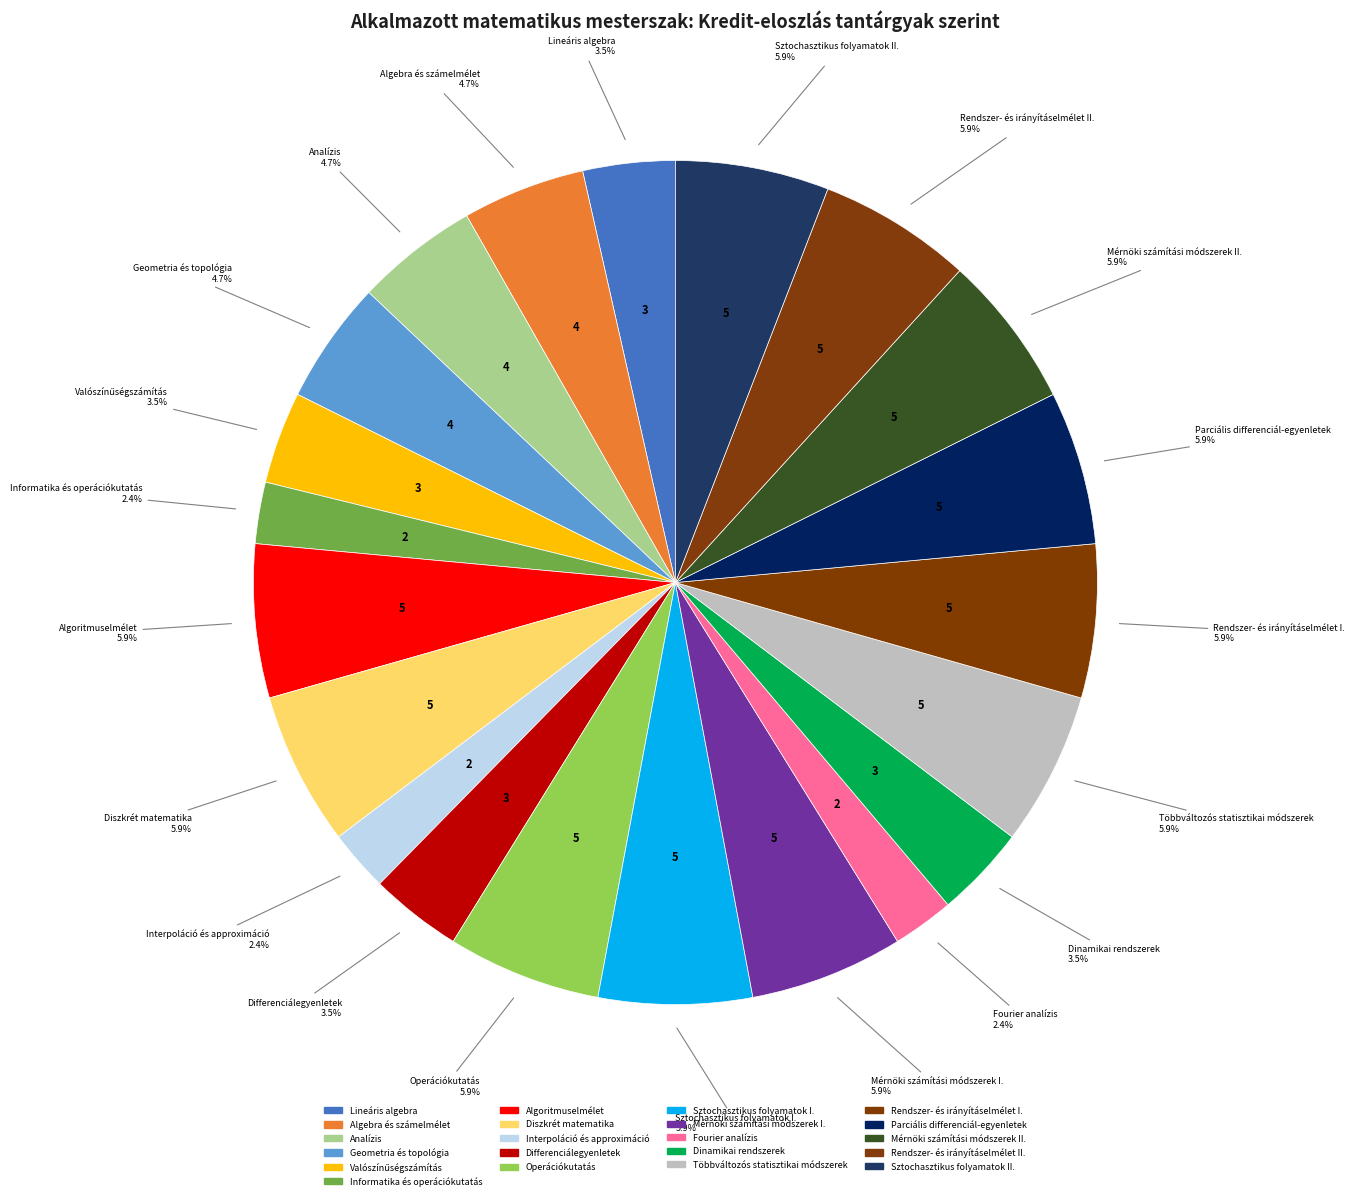

How many slices are in this pie chart?

21